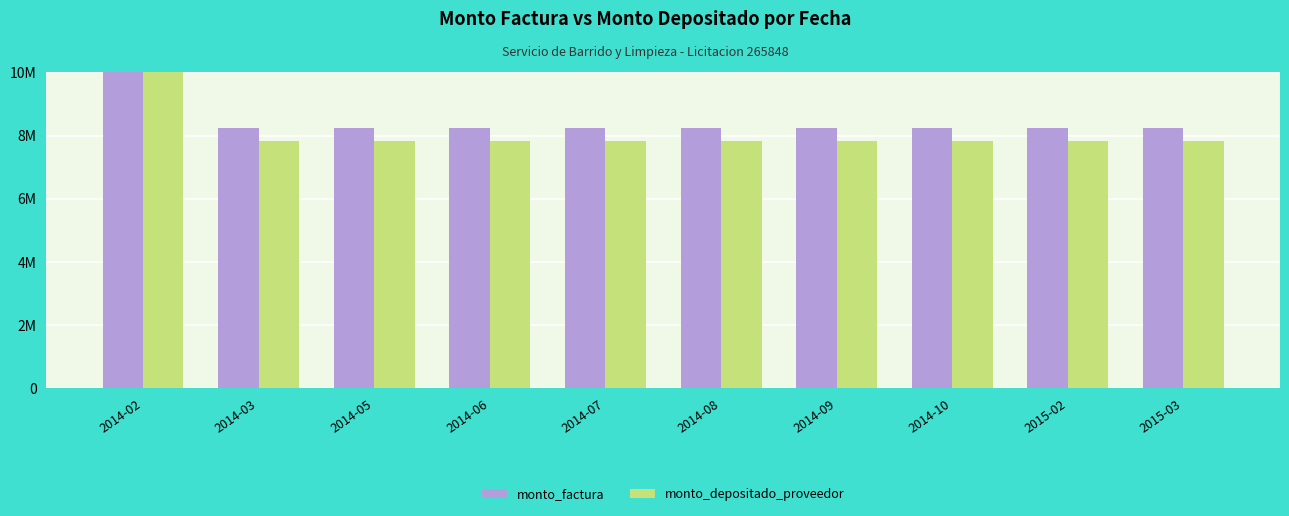

Is it true that monto_factura equals 8227081 at 2014-09?

True